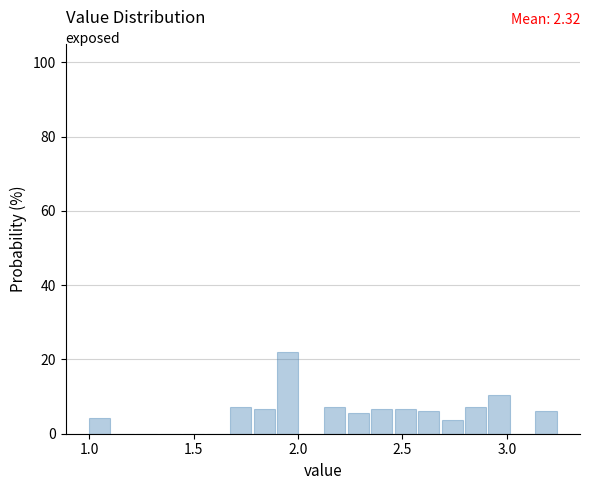

Around what value on the x-axis is the tallest bar? Give the approximate position of its centre, as read against the axis.

1.95